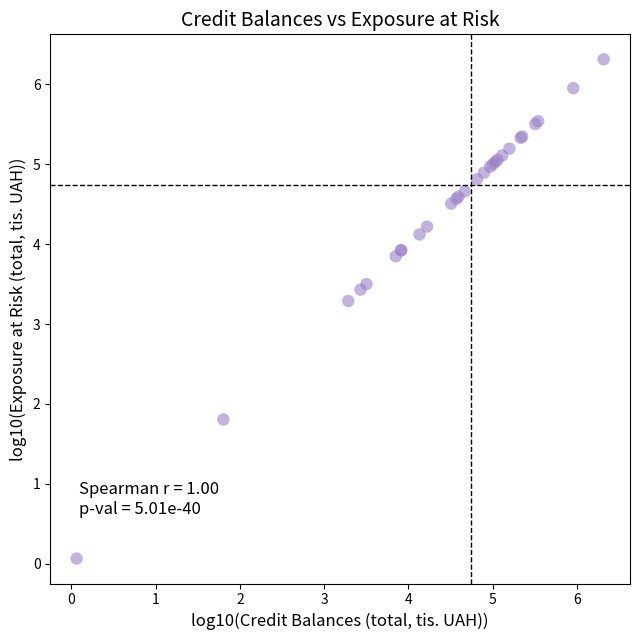

What Y value in the scatter plot is closest to 3?

3.3